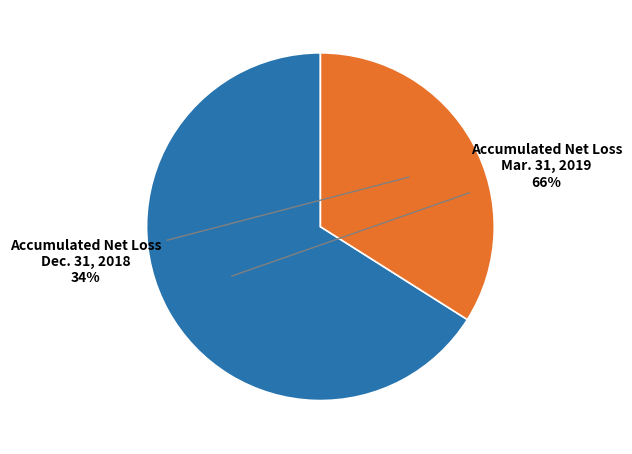

To the nearest percent, what portion does Accumulated Net Loss Dec. 31, 2018 represent?

34%